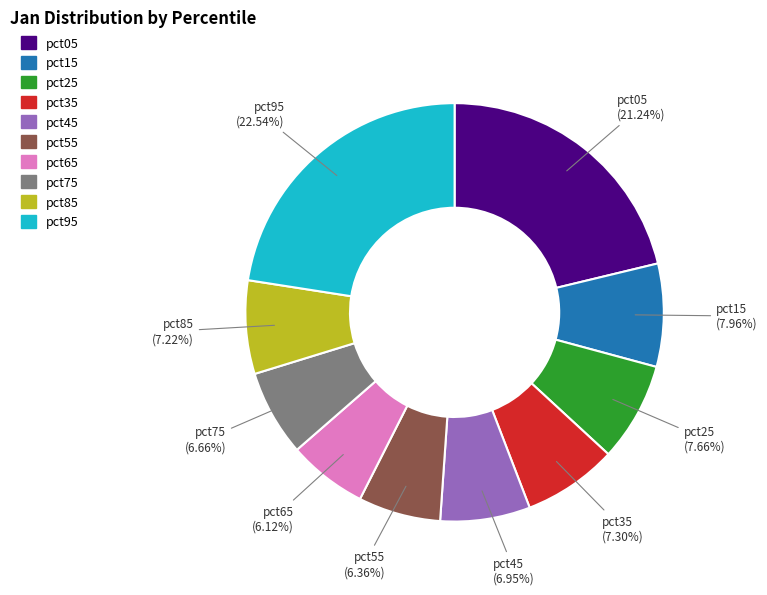

The pct55 slice represents 6% of the pie. True or false?

True